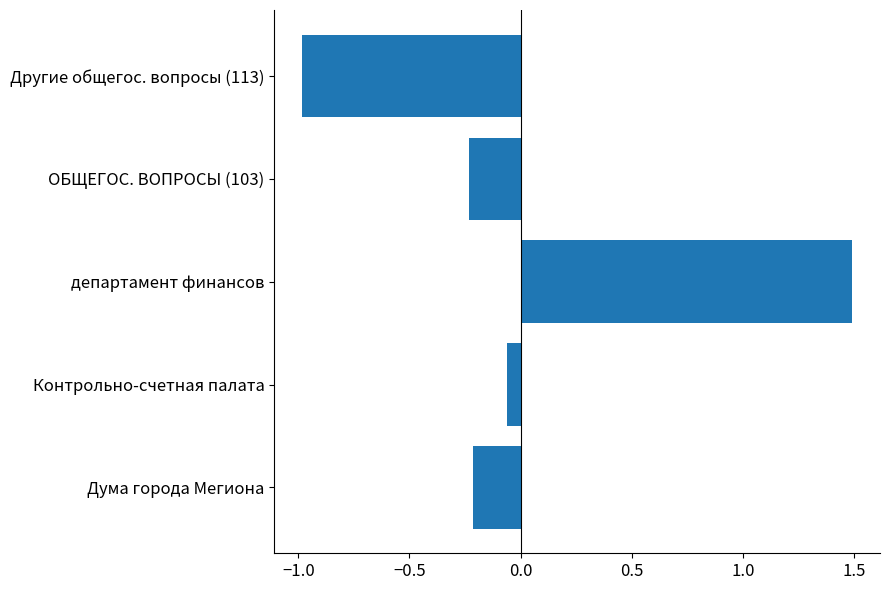

True or false: the data shows 1.5 at департамент финансов.

True